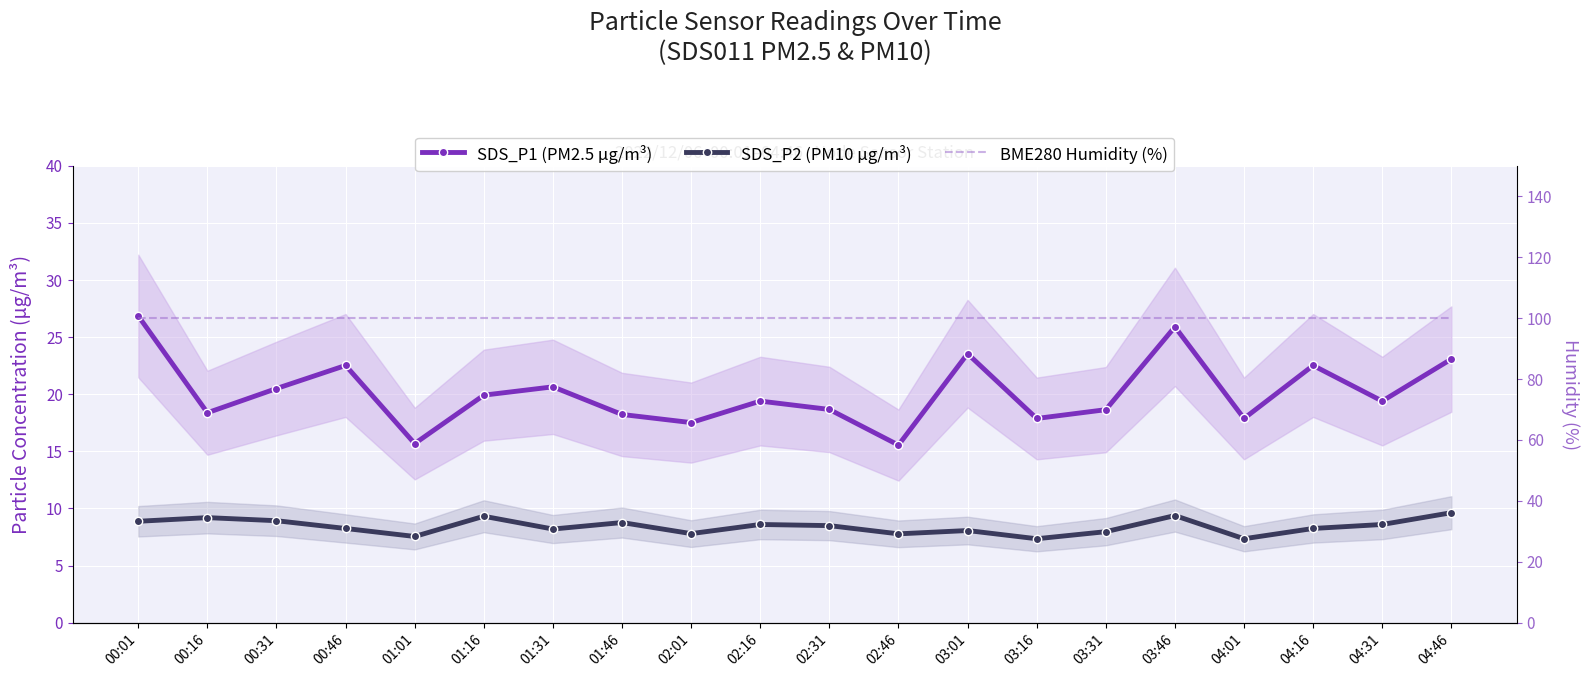

Which category has the lowest value in the BME280 Humidity (%) series?

00:01